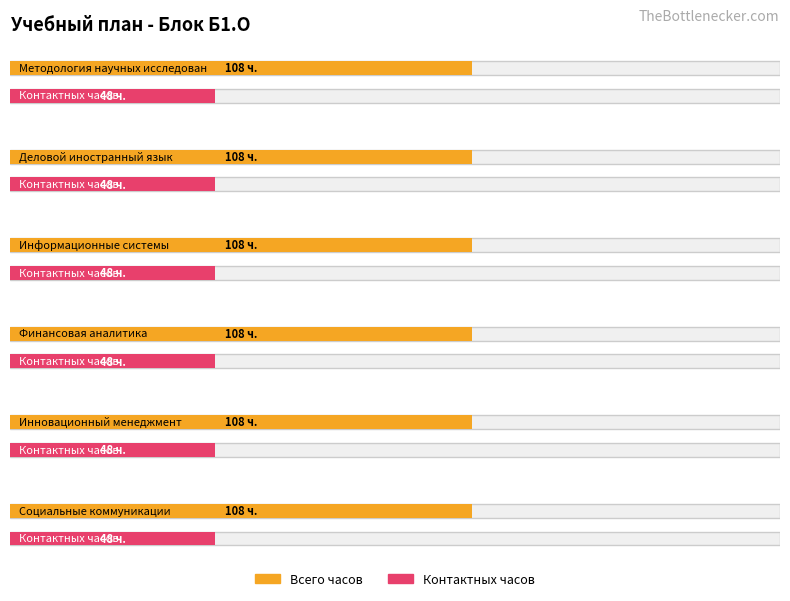

What is the average value of the Всего часов series?

108